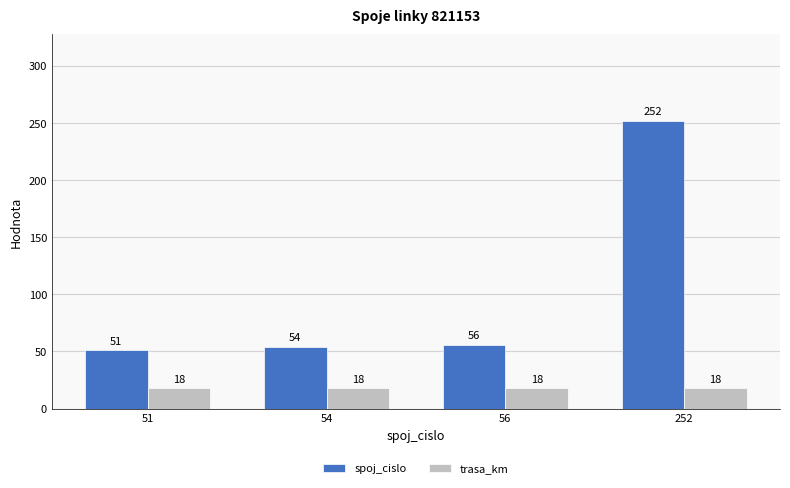

What are all the series names shown in the legend?

spoj_cislo, trasa_km